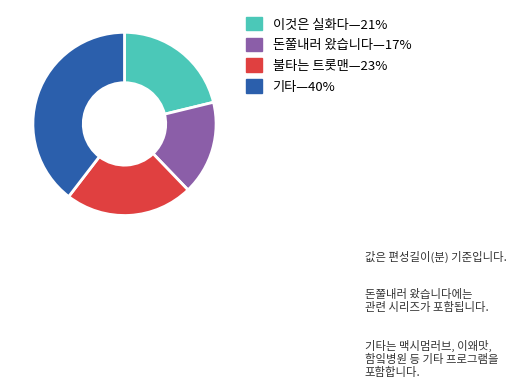

Does any single category account for the majority?

No